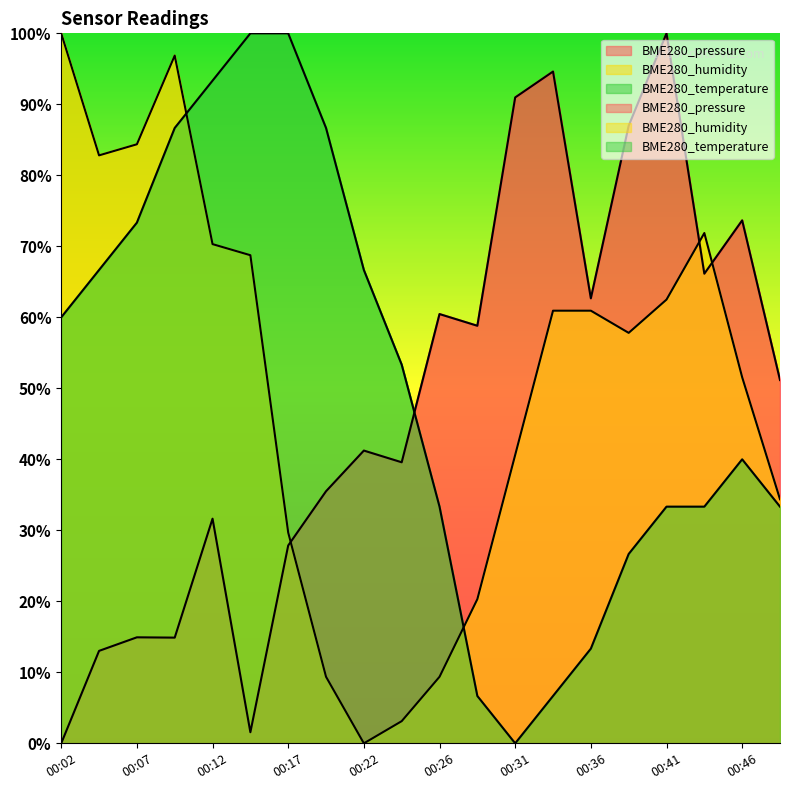

Does the chart have visible grid lines?

No